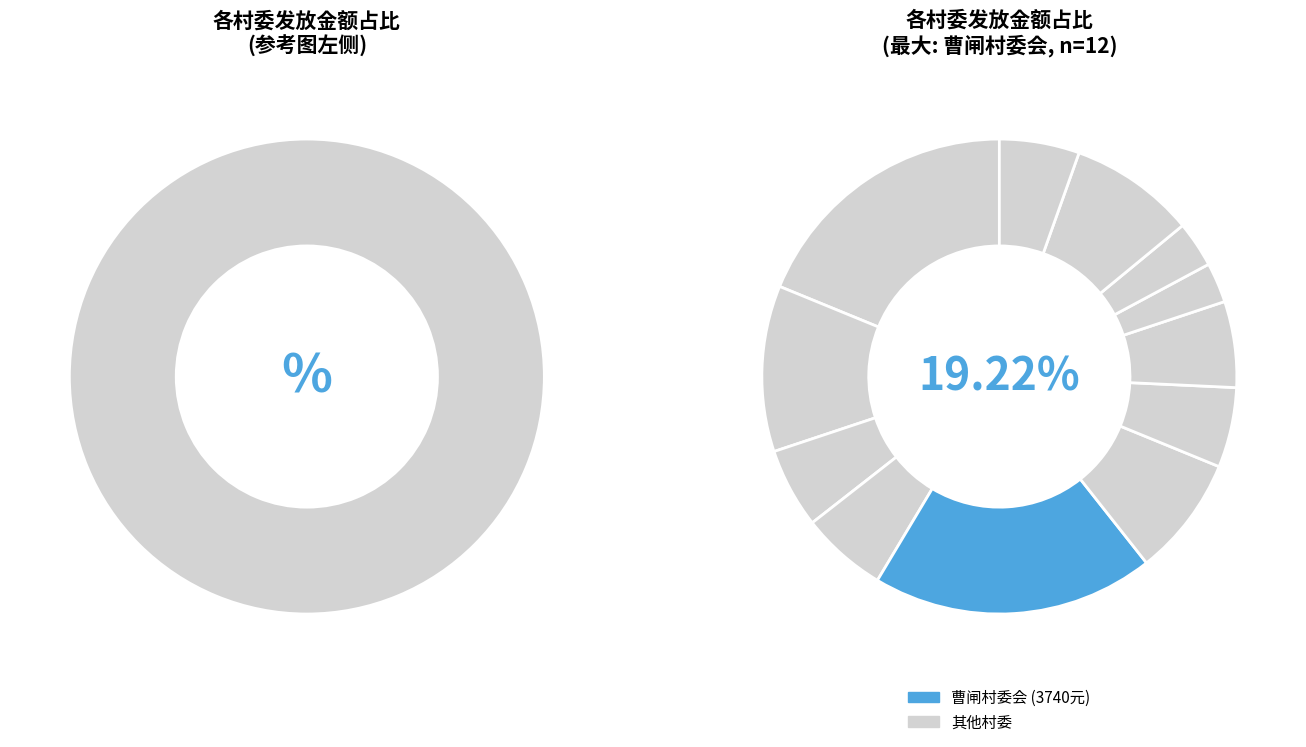

Is there any slice that represents more than half of the pie?

No